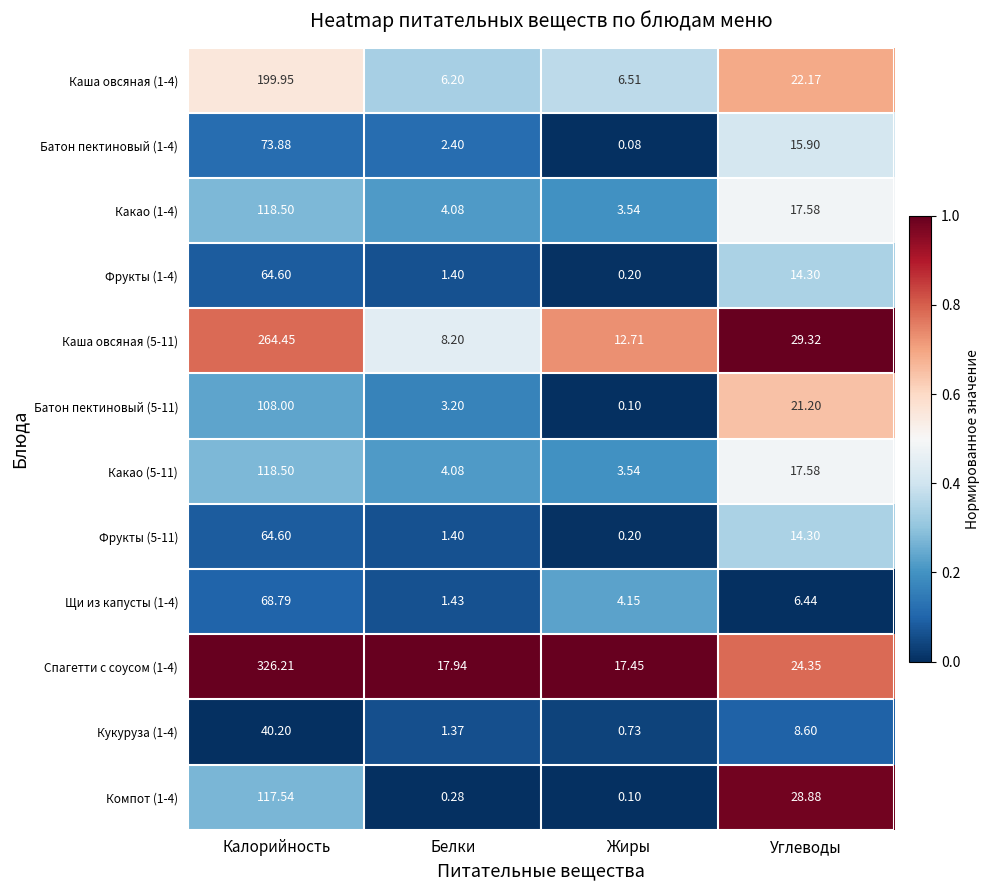

At which label does Кукуруза (1-4) reach its minimum?

Жиры